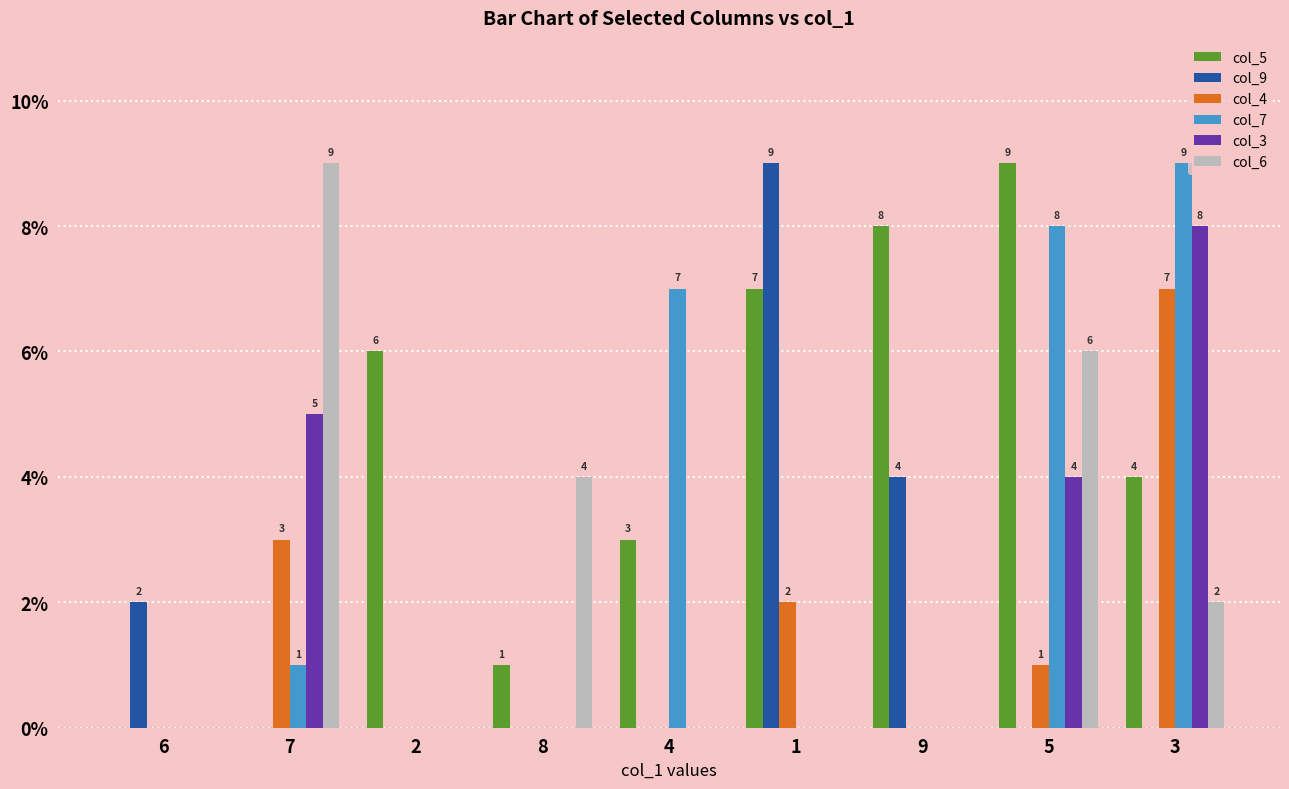

What are all the series names shown in the legend?

col_5, col_9, col_4, col_7, col_3, col_6